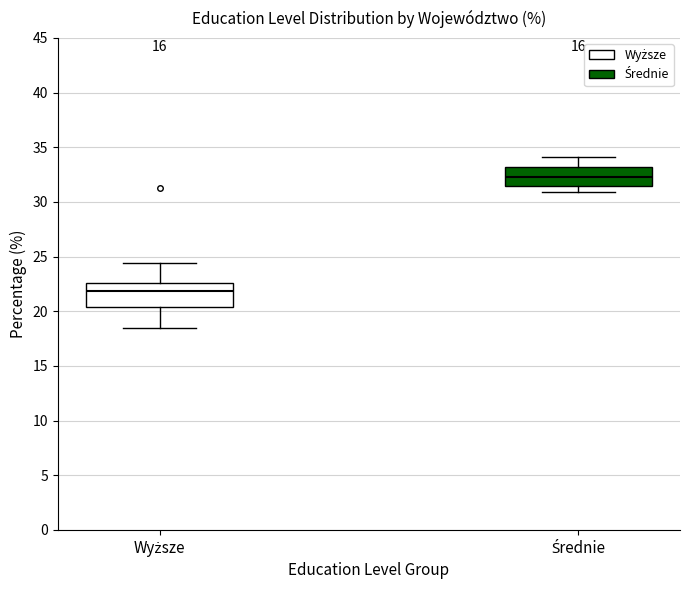

Reading left to right, read every box against the y-axis: the position of its median line, the range the box covers, and the ends of its whiskers. The values are not printed on the chart, so give them approximately, as read against the axis.

Wyższe: median 22.0, box 20.5 to 22.5, whiskers 18.5 to 24.5
Średnie: median 32.5, box 31.5 to 33.0, whiskers 31.0 to 34.0